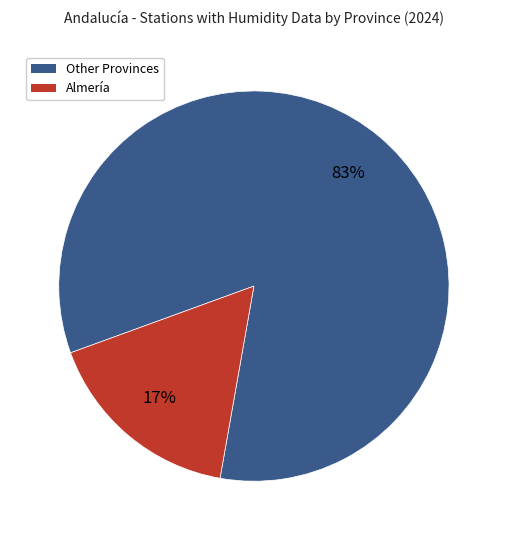

To the nearest percent, what is the average slice percentage?

50%